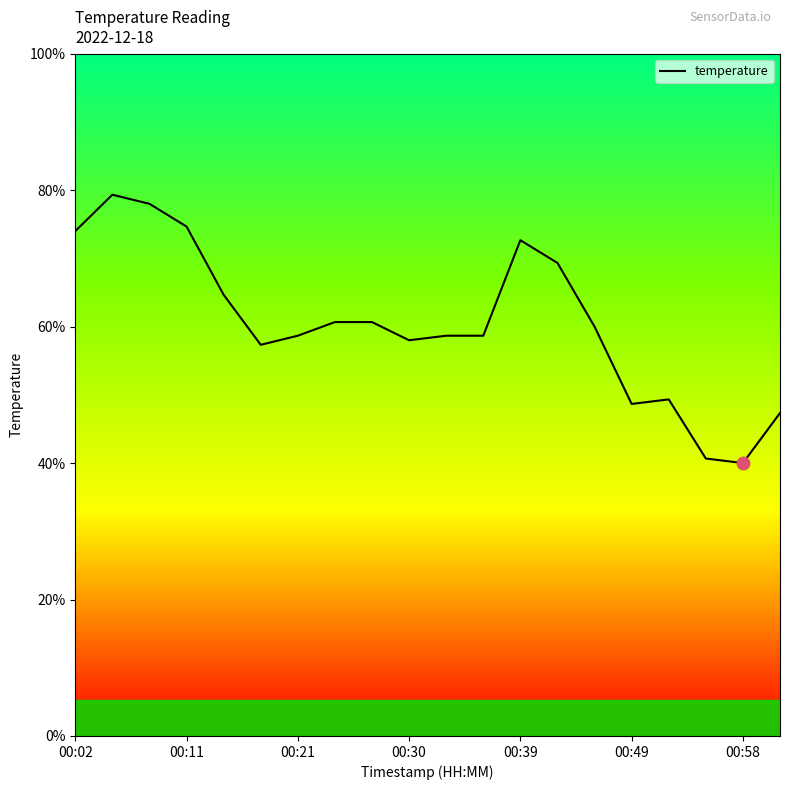

Does the chart display data point markers on the line(s)?

No